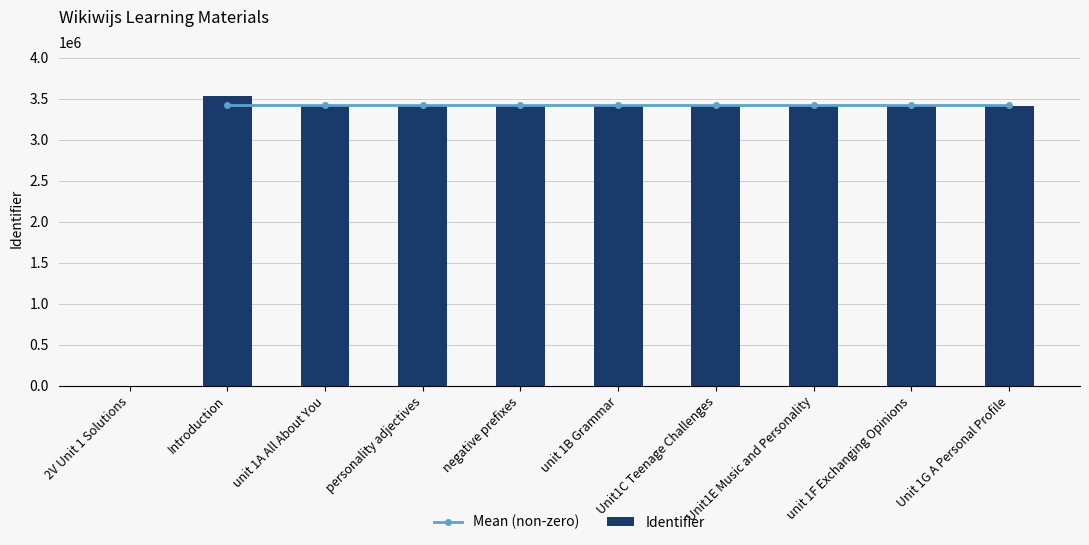

What is the label of the 9th bar from the right?

Introduction